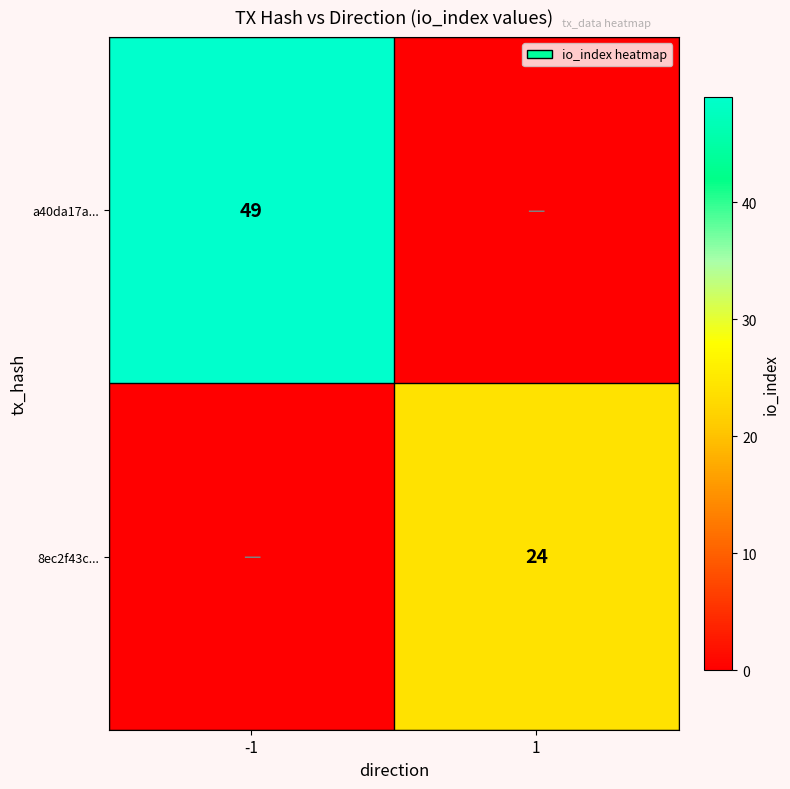

True or false: a40da17a... has a value of 49 at -1.

True